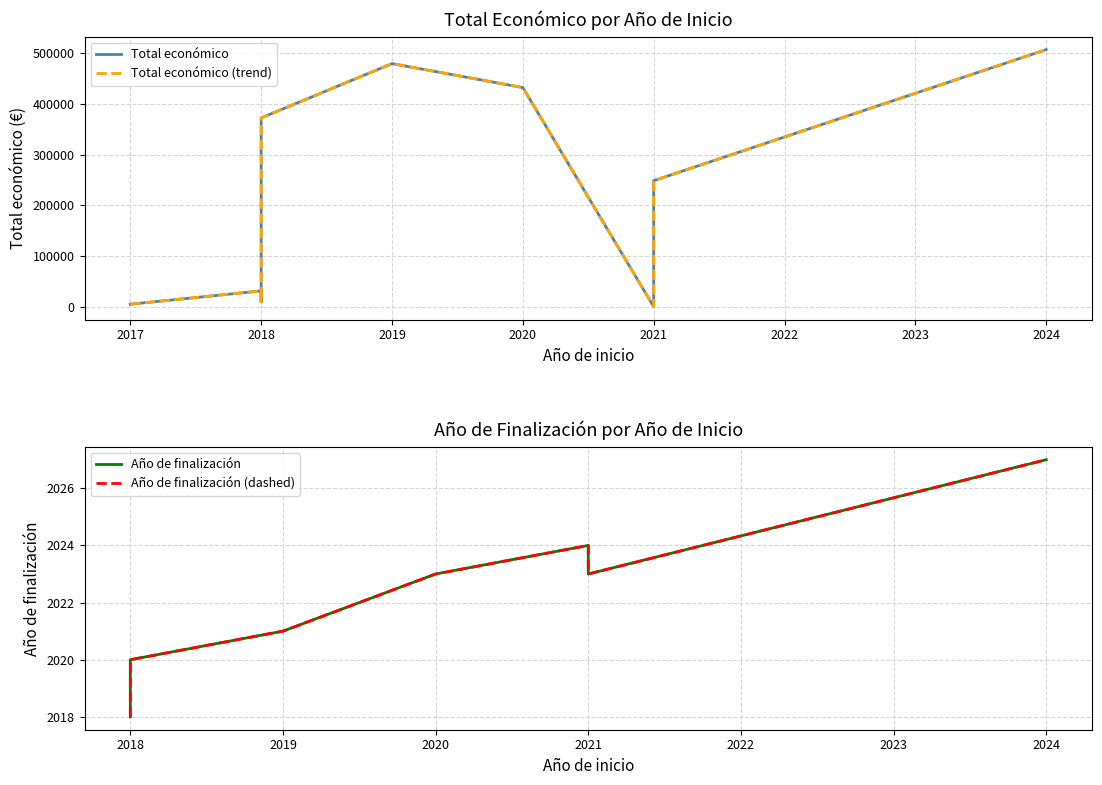

True or false: the data shows 15791 at 2018.

False